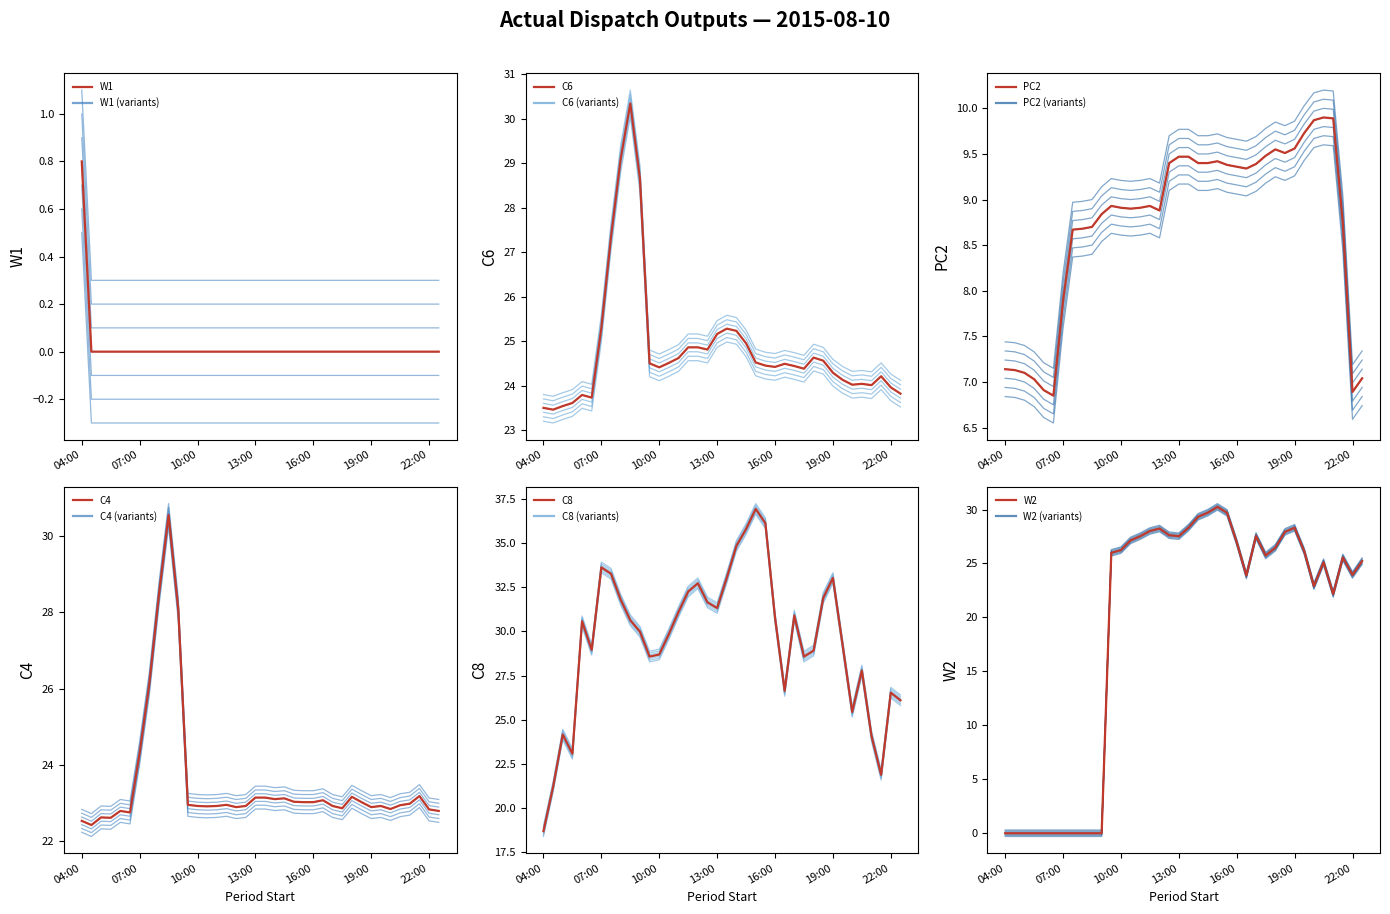

At which category does W2 reach its first local valley?

13:00